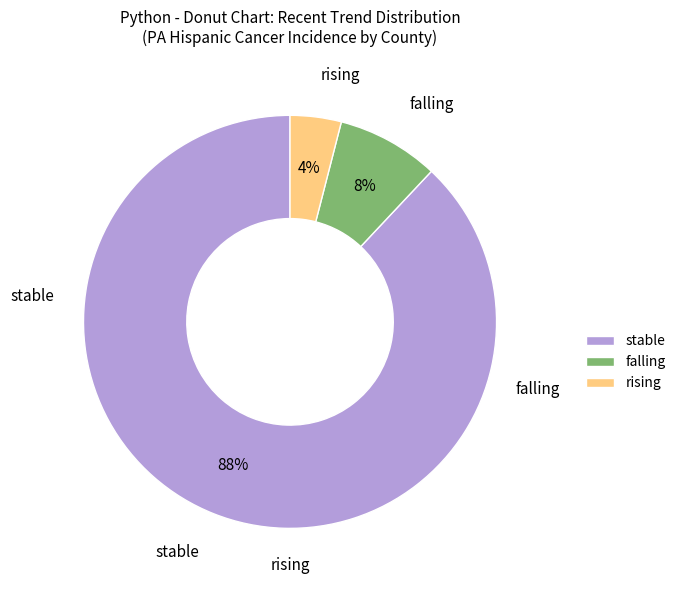

Combined, do rising and falling account for over 50%?

No